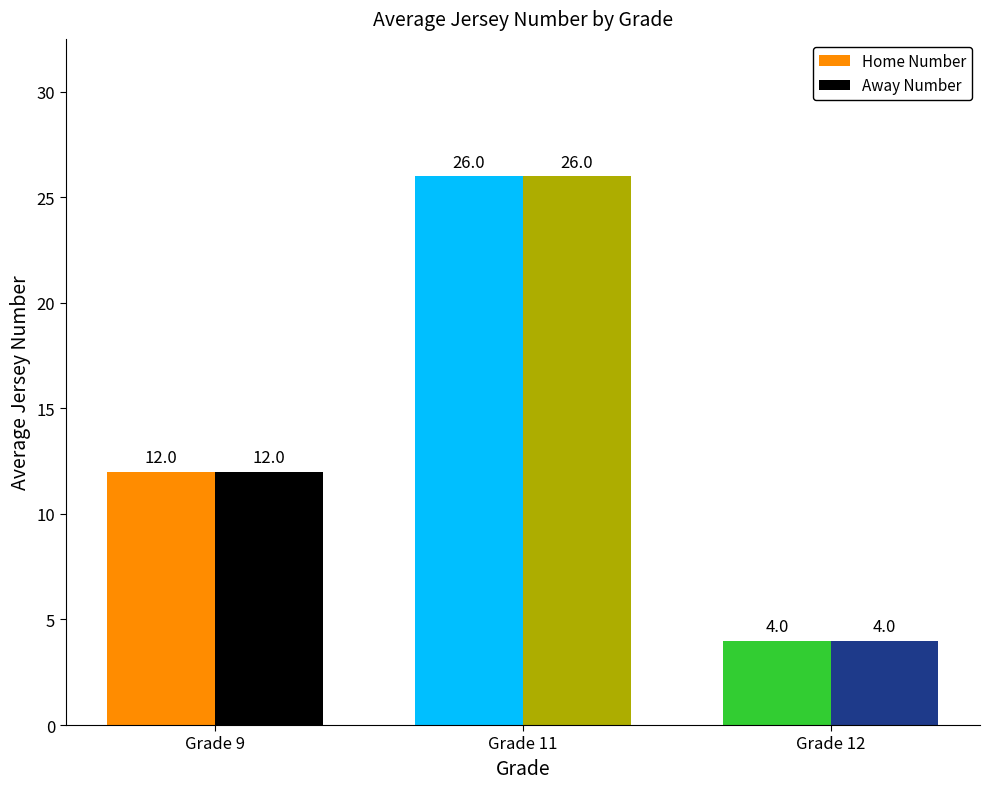

What are all the series names shown in the legend?

Home Number, Away Number